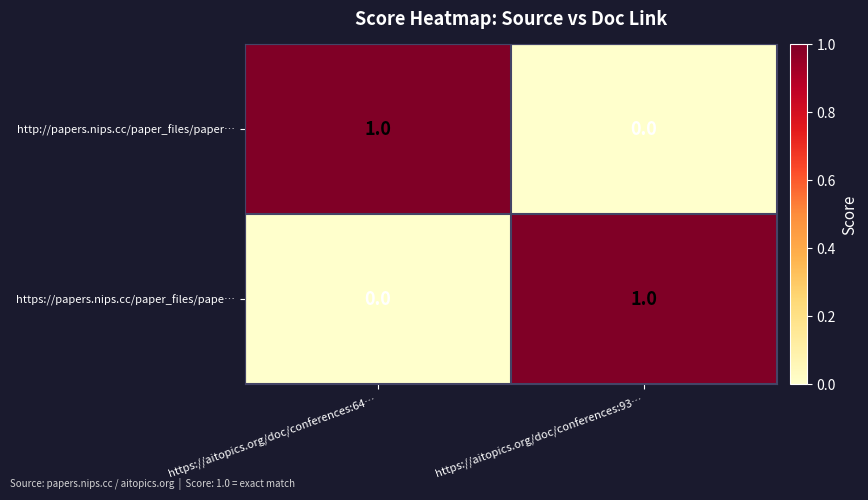

Which category has the highest value in the https://papers.nips.cc/paper_files/pape… series?

https://aitopics.org/doc/conferences:93…